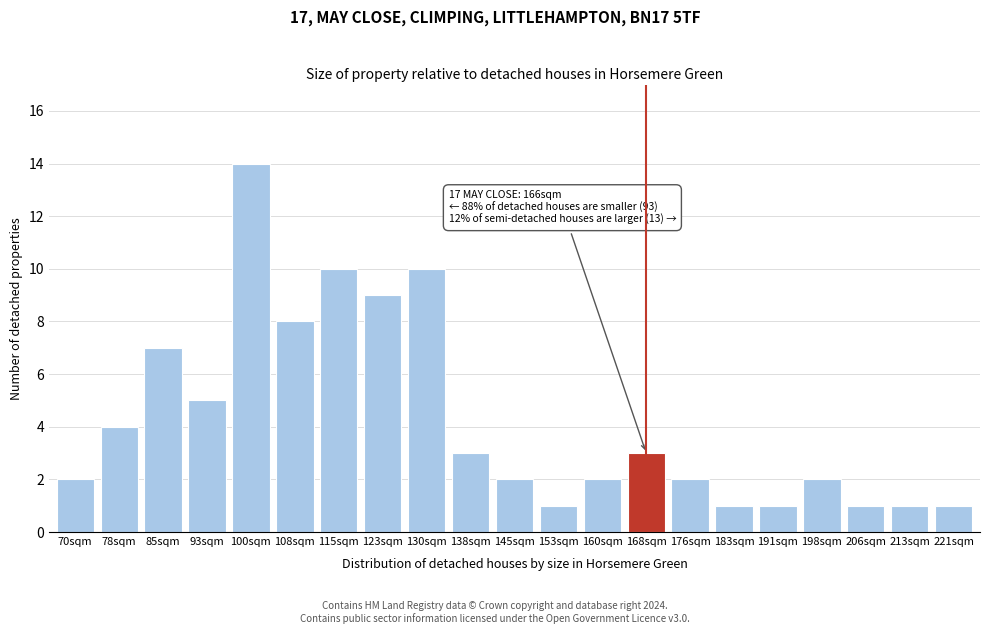

Reading left to right, list all the values displayed in this chart.

70sqm=2	78sqm=4	85sqm=7	93sqm=5	100sqm=14	108sqm=8	115sqm=10	123sqm=9	130sqm=10	138sqm=3	145sqm=2	153sqm=1	160sqm=2	168sqm=3	176sqm=2	183sqm=1	191sqm=1	198sqm=2	206sqm=1	213sqm=1	221sqm=1